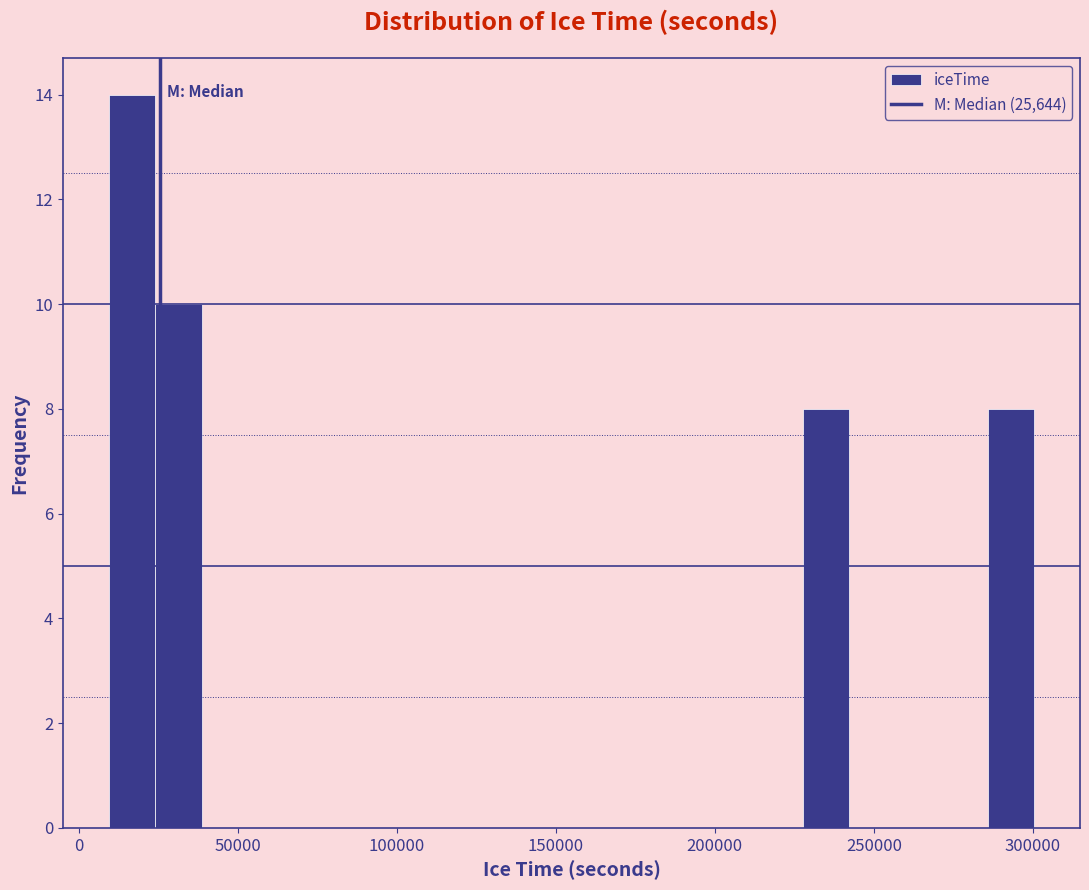

Around what value on the x-axis is the tallest bar? Give the approximate position of its centre, as read against the axis.

15000